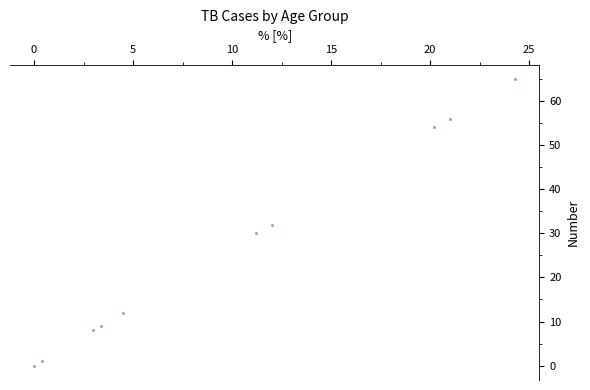

What is the range of Y values (max minus min)?

65